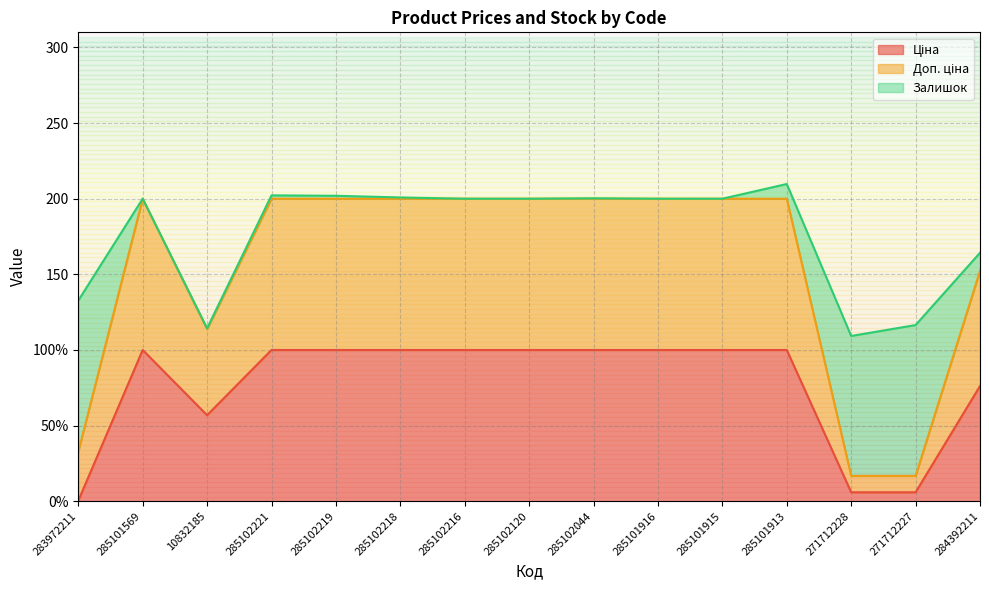

How many data points in Ціна are less than 100?

5